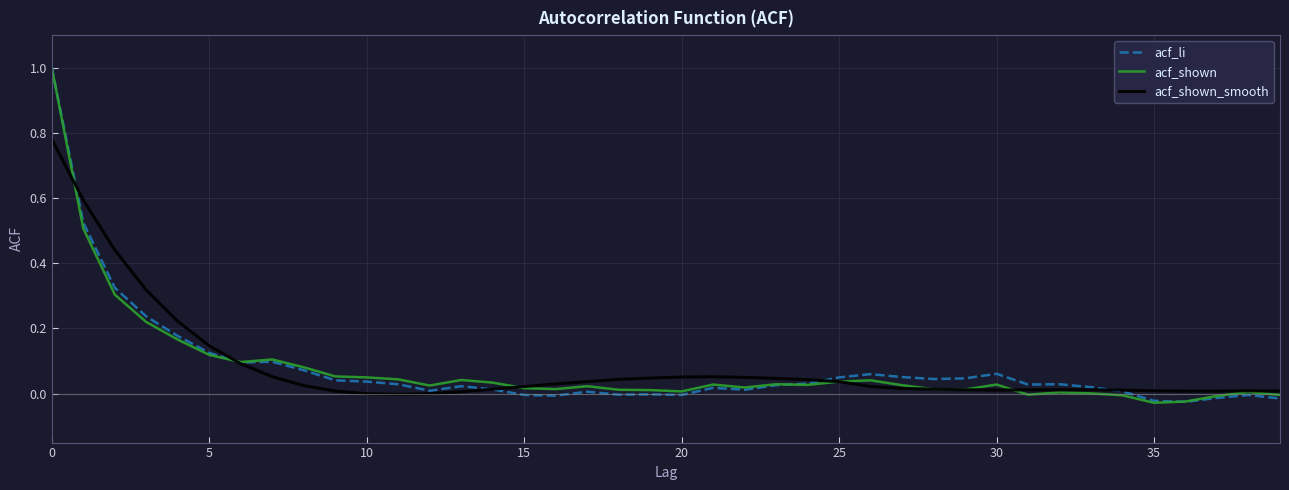

What is the maximum value for acf_shown?

1.0